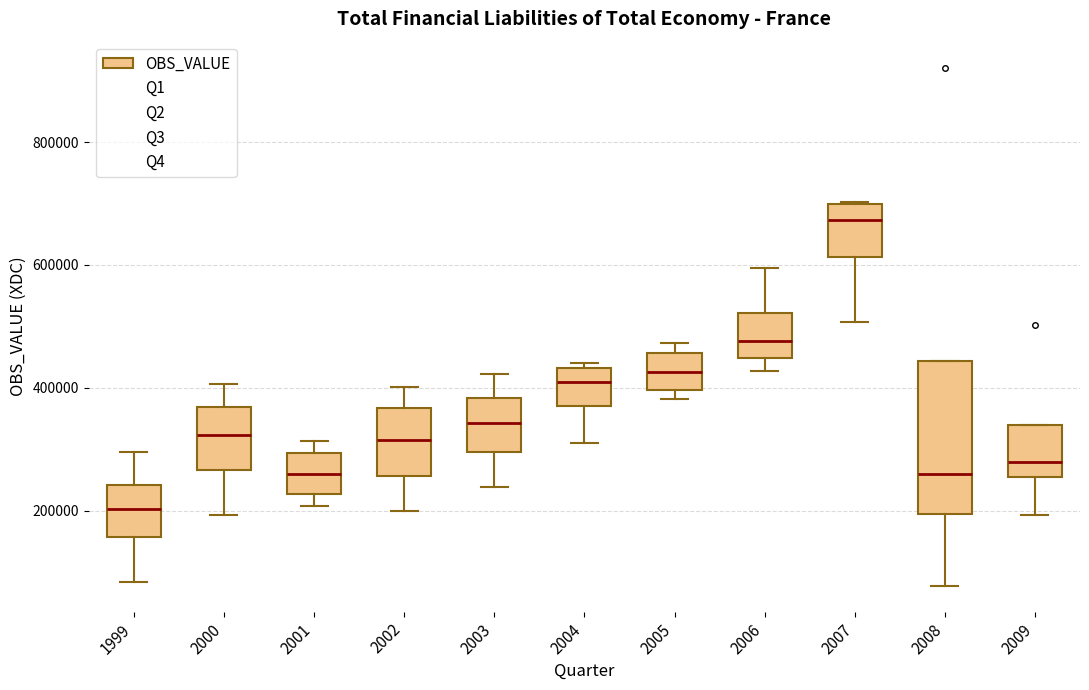

Which box has the highest median line?

2007